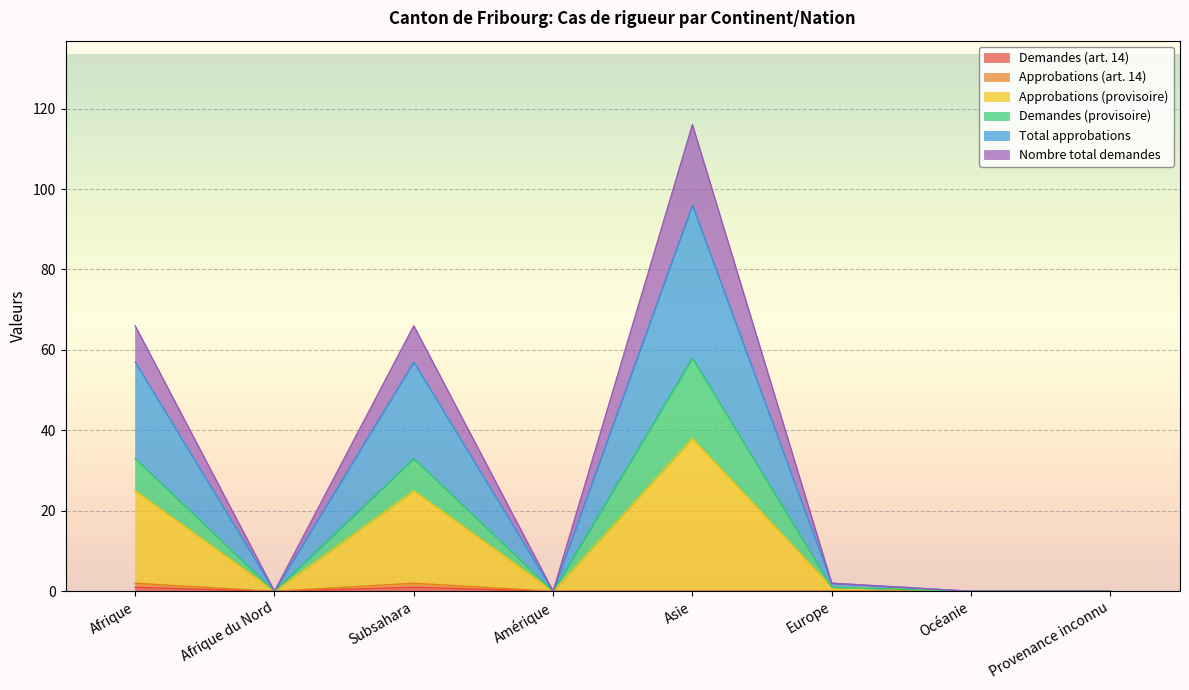

Where is the first local minimum for Total approbations?

Afrique du Nord